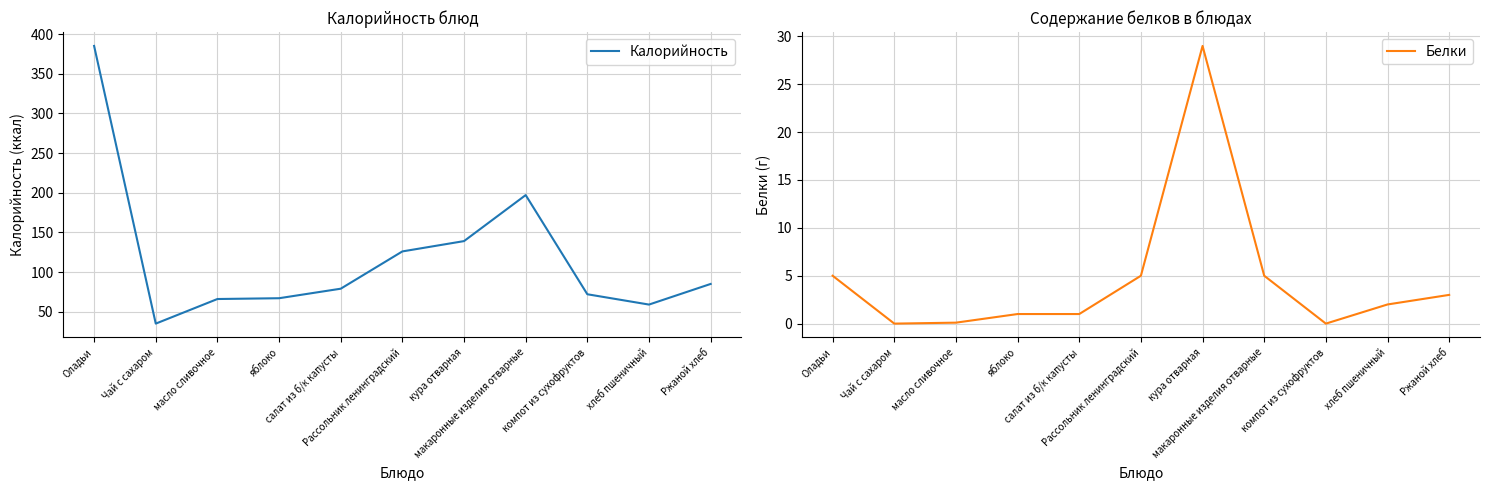

What is the difference between the maximum and minimum values in the Белки series?

29.0